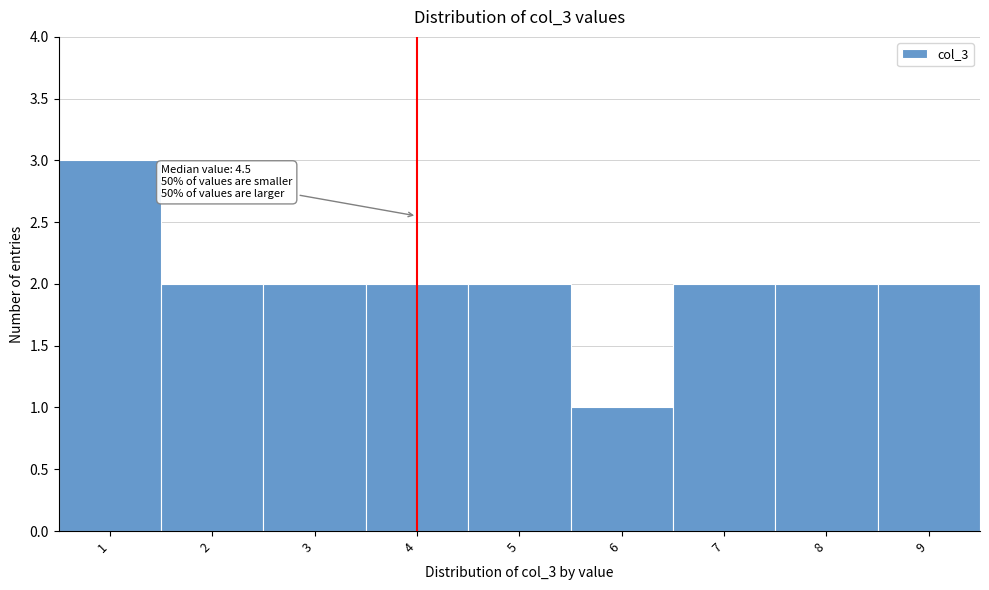

Reading right to left, extract all data points from this chart.

9=2	8=2	7=2	6=1	5=2	4=2	3=2	2=2	1=3